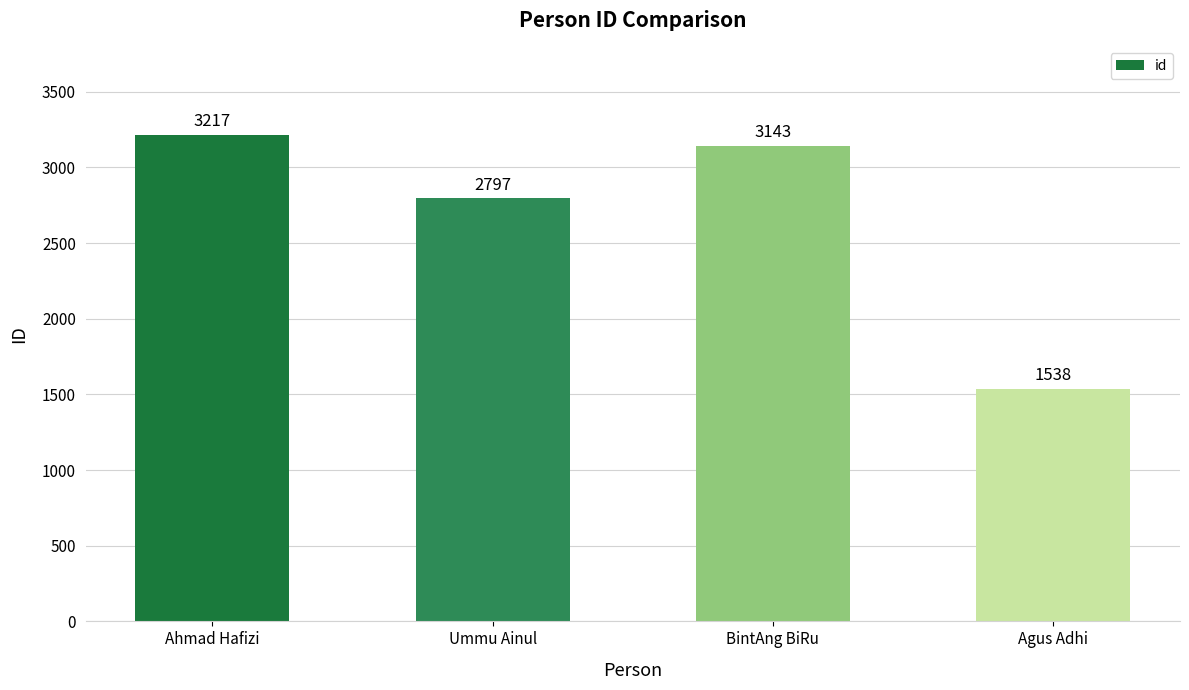

What is the average value?

2674